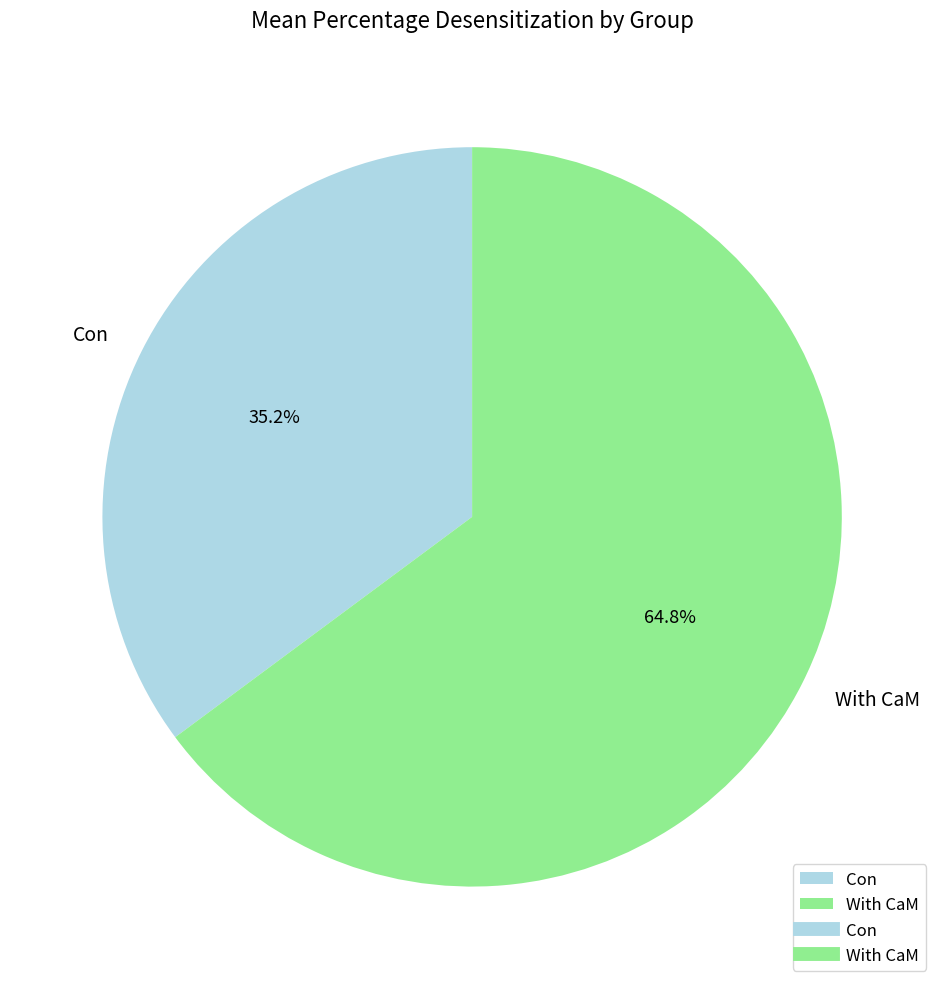

What is the largest slice in the pie chart?

With CaM